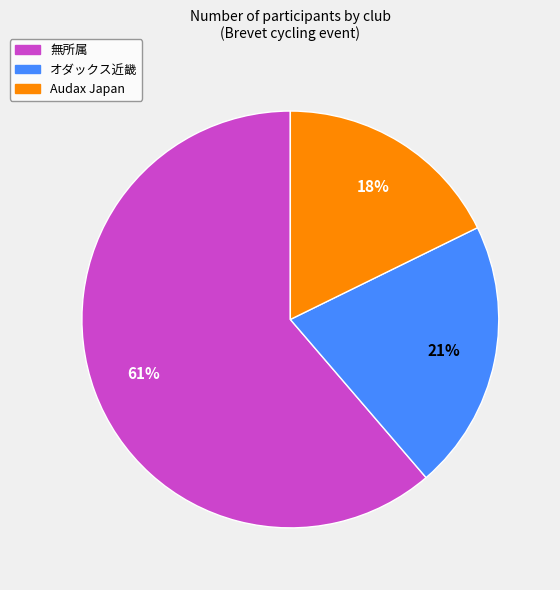

To the nearest percent, what percentage of the pie is 無所属?

61%